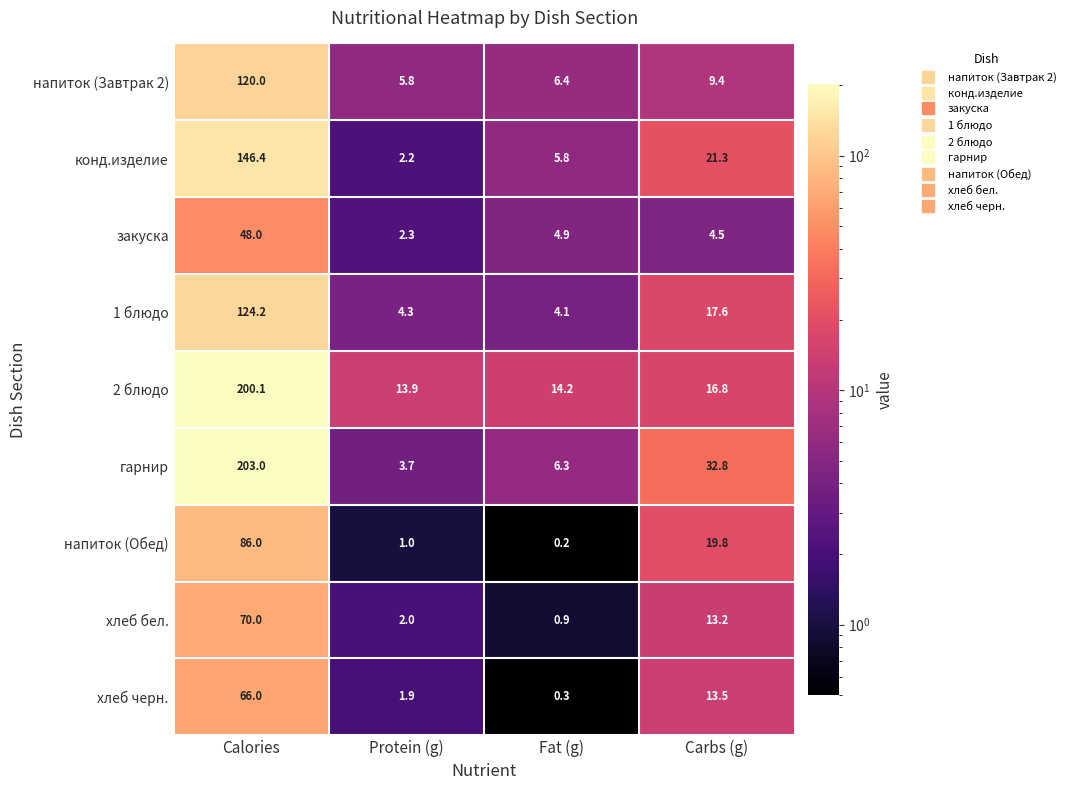

Where does the хлеб черн. series first go above 13?

Calories